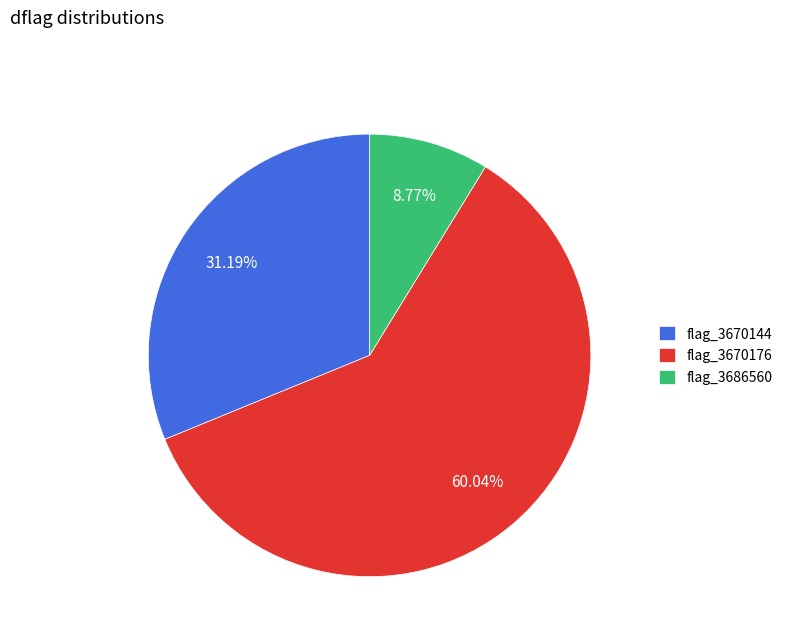

Does any single category account for the majority?

Yes